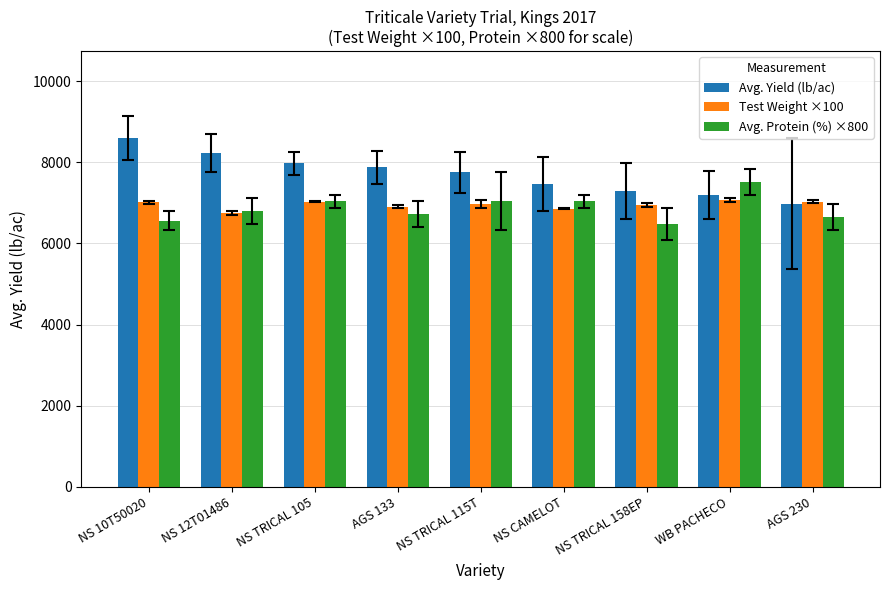

Rank the series by their maximum value, from lowest to highest.

Test Weight ×100, Avg. Protein (%) ×800, Avg. Yield (lb/ac)